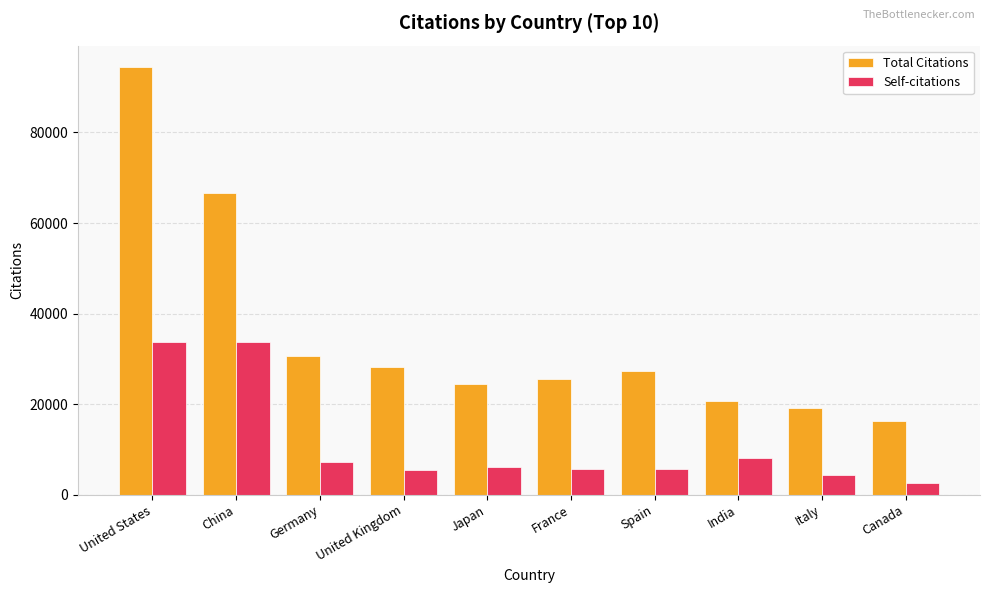

At how many categories does at least one series exceed 14109?

10